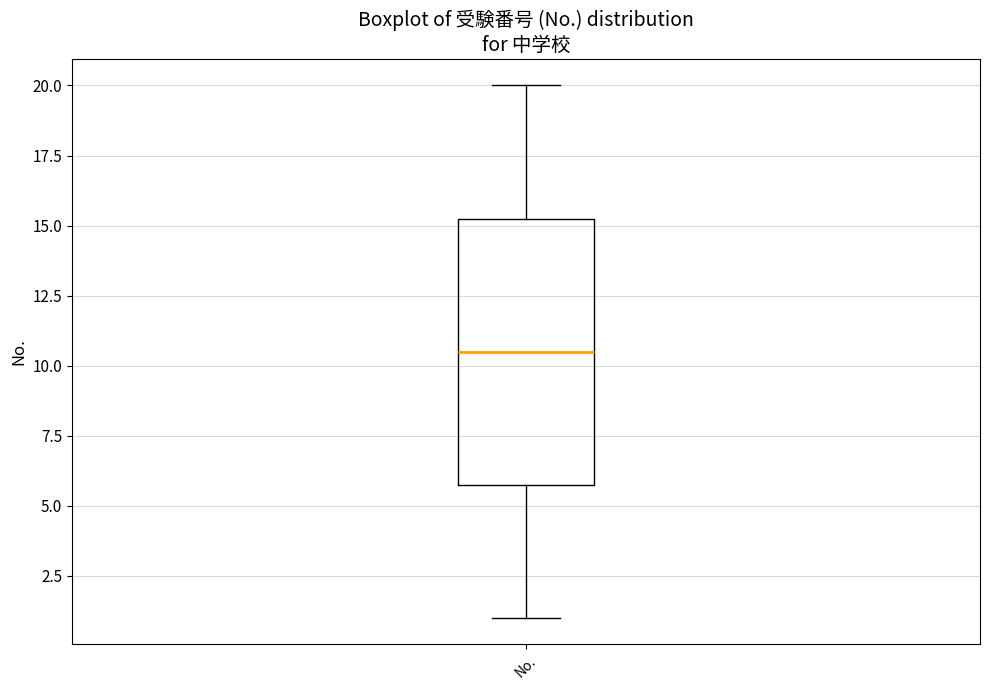

Transcribe this box plot: give where the median line is, the range the box spans, and where the two whiskers end, as read against the y-axis. The values are not printed on the chart, so give them approximately, as read against the axis.

median 10.5, box 6.0 to 15.5, whiskers 1.0 to 20.0